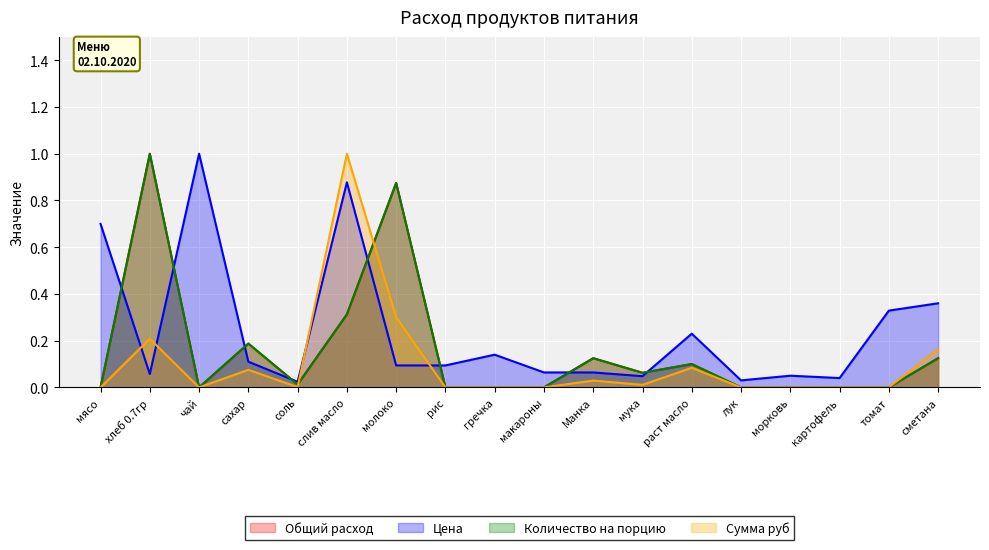

What is the sum of the Цена values at лук and картофель?

0.1